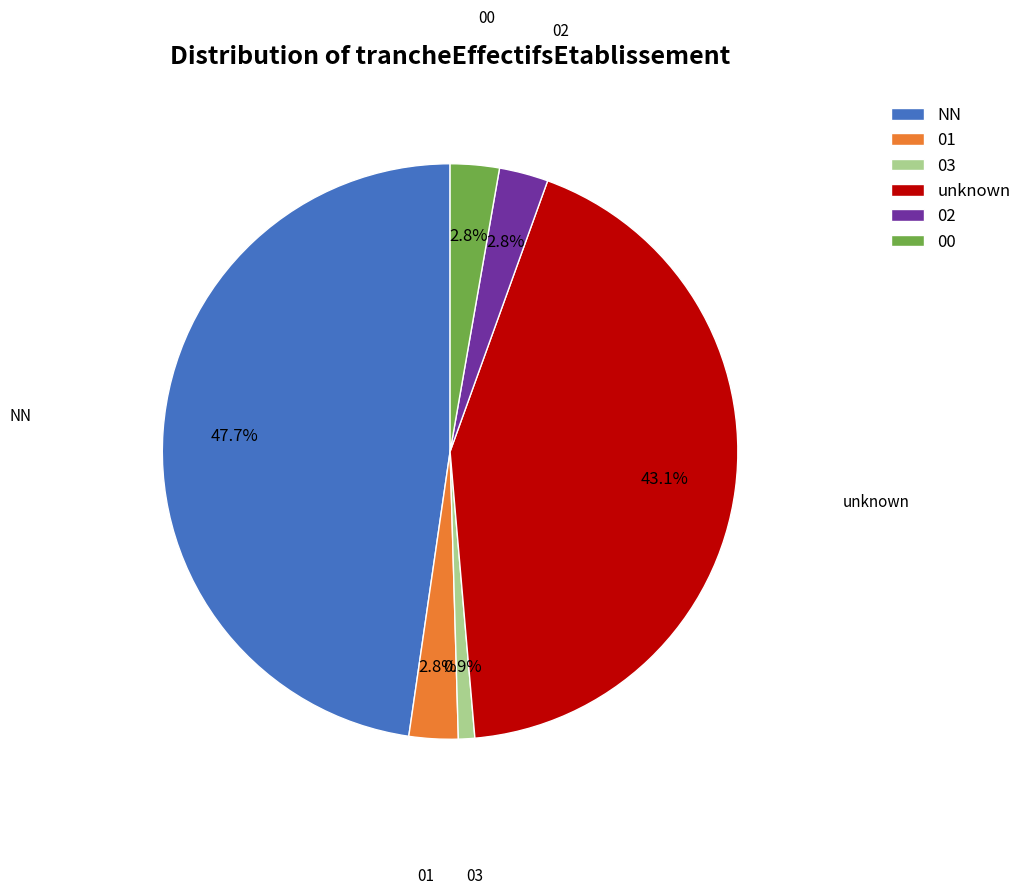

To the nearest percent, what percentage of the pie is 02?

3%